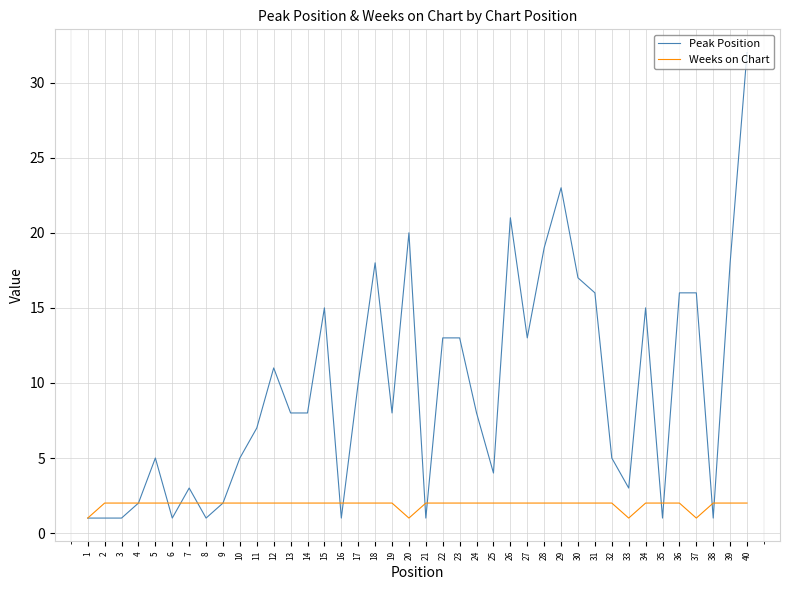

What is the difference between the maximum and second lowest values in the Peak Position series?

31